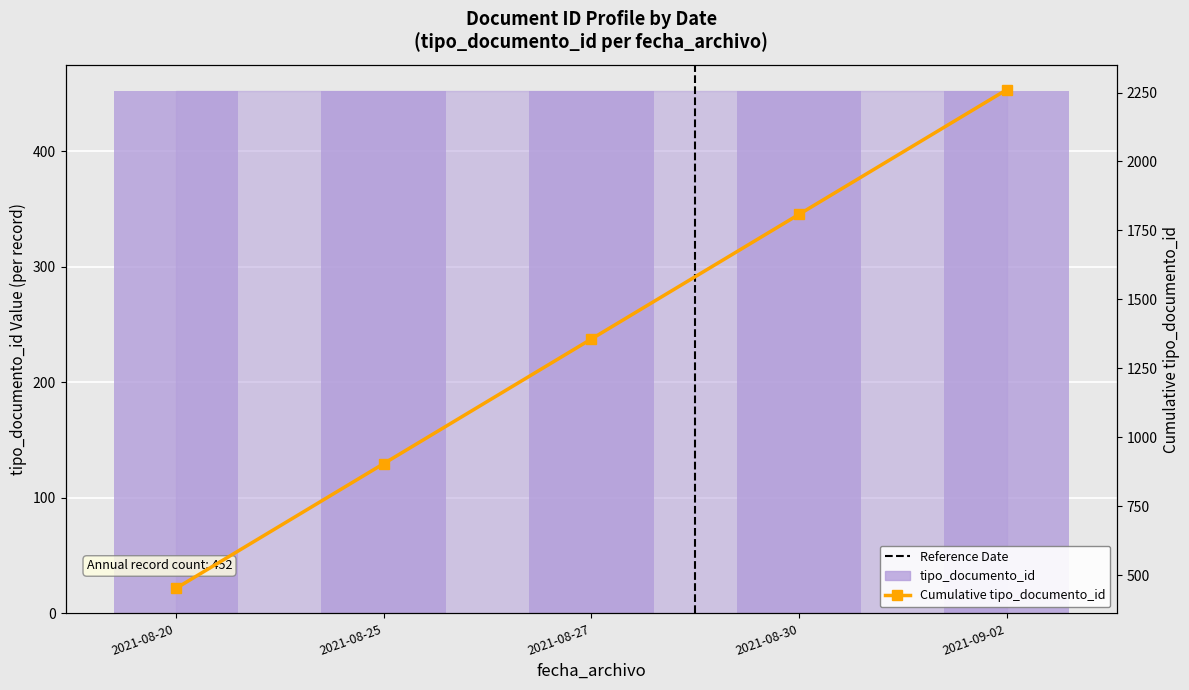

Where does the Cumulative tipo_documento_id series first go above 1356?

2021-08-30